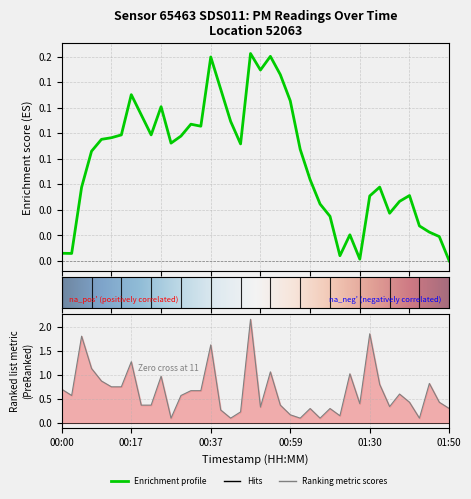

Where is the first local minimum for P1?

00:03